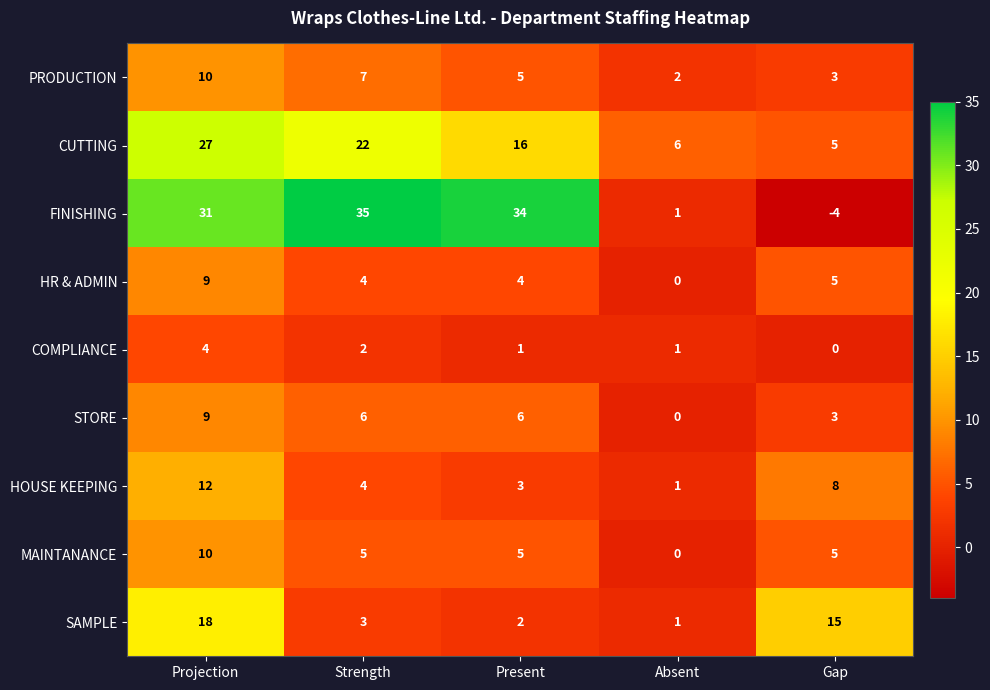

How many data points in FINISHING are less than 31?

2